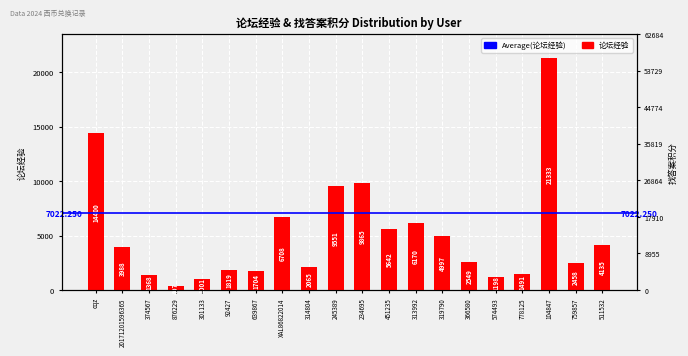

What is the greatest value displayed?

21333